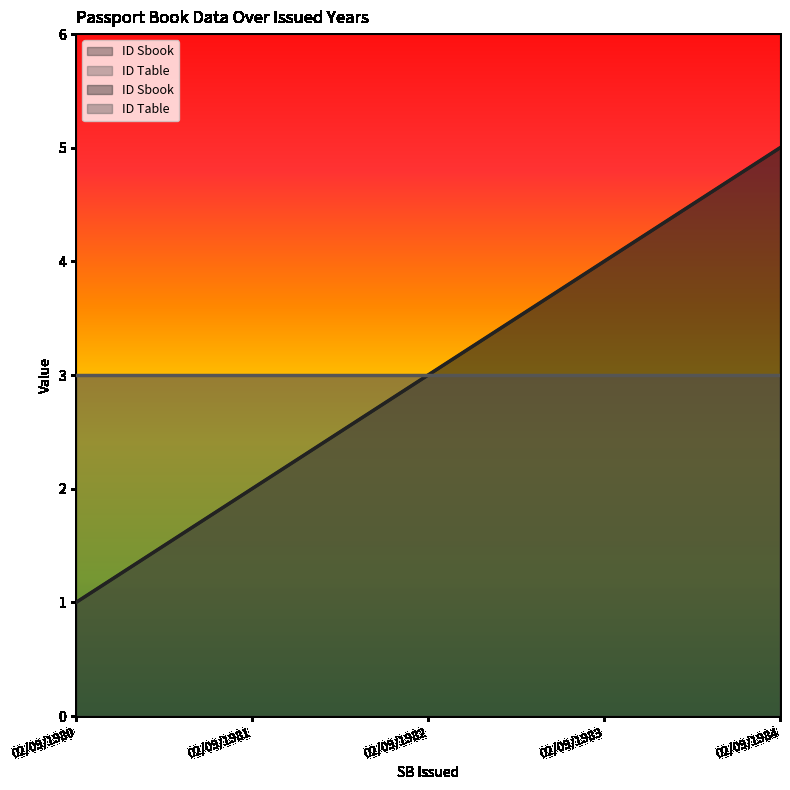

Reading right to left, list all the values displayed in this chart.

02/09/1984=5	02/09/1983=4	02/09/1982=3	02/09/1981=2	02/09/1980=1